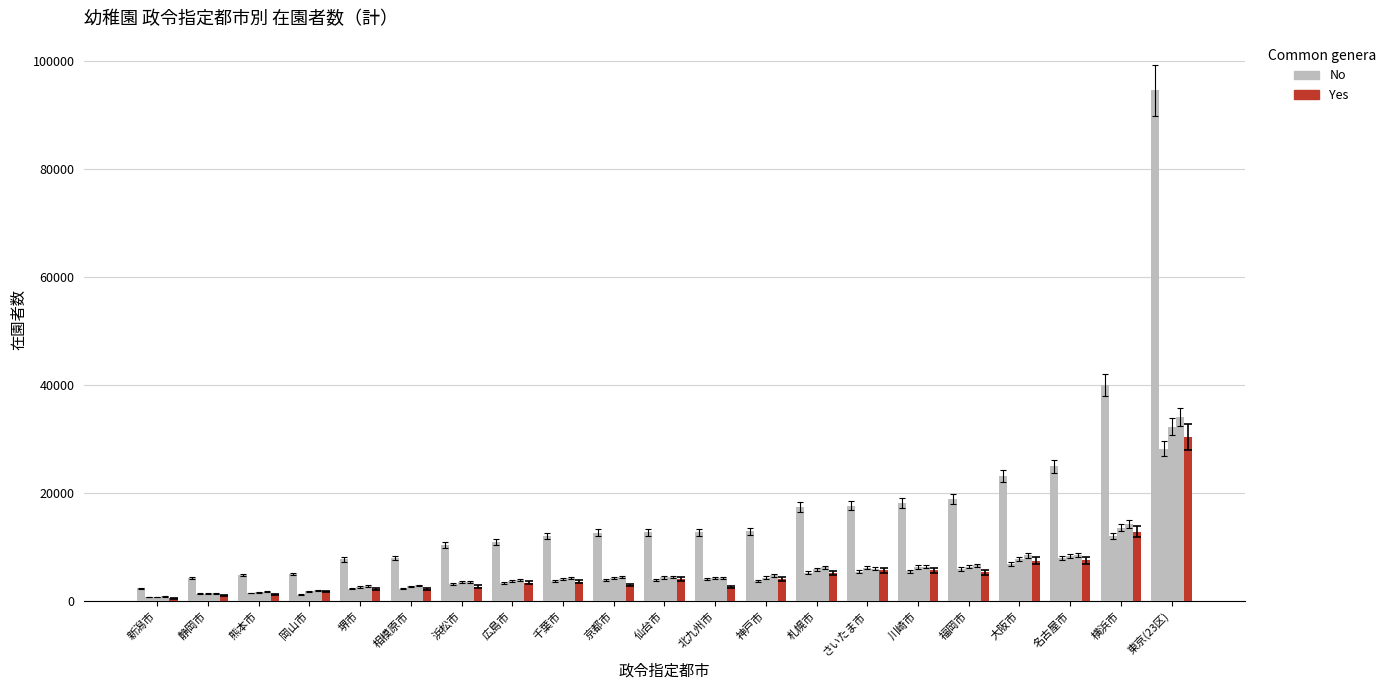

What position from the left is 相模原市?

6